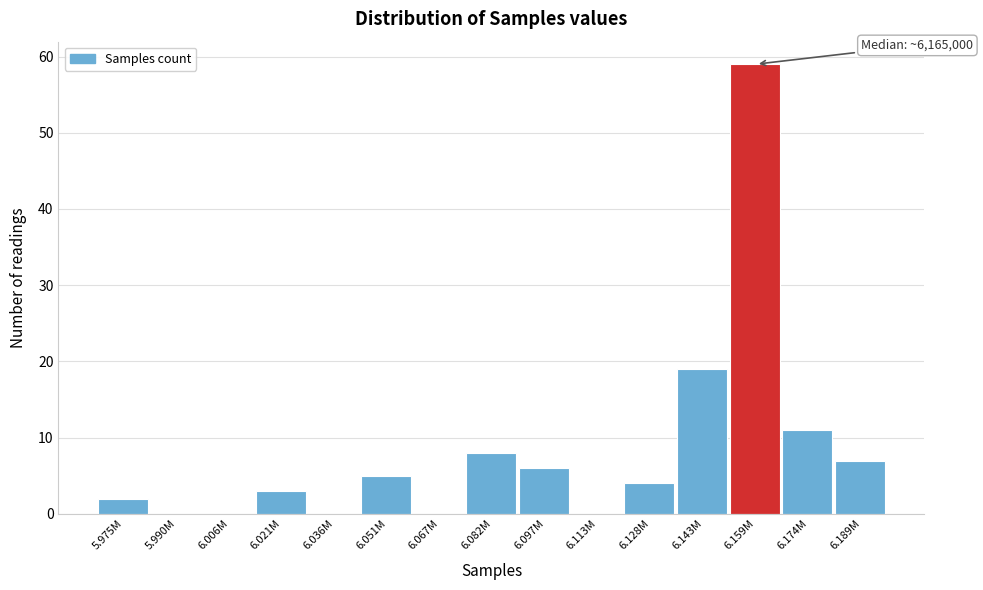

Reading left to right, transcribe all the data shown in this chart.

5.975M=2	5.990M=0	6.006M=0	6.021M=3	6.036M=0	6.051M=5	6.067M=0	6.082M=8	6.097M=6	6.113M=0	6.128M=4	6.143M=19	6.159M=59	6.174M=11	6.189M=7